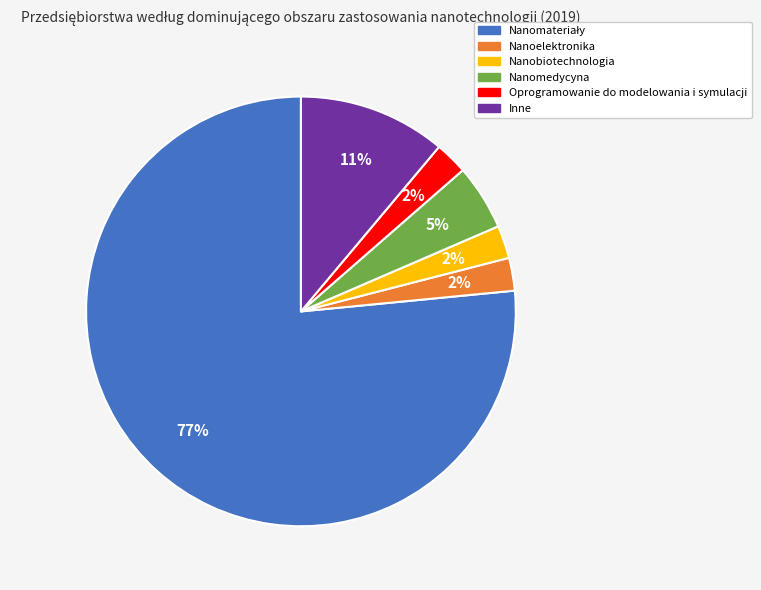

Is it true that Nanobiotechnologia is 2% of the pie?

True